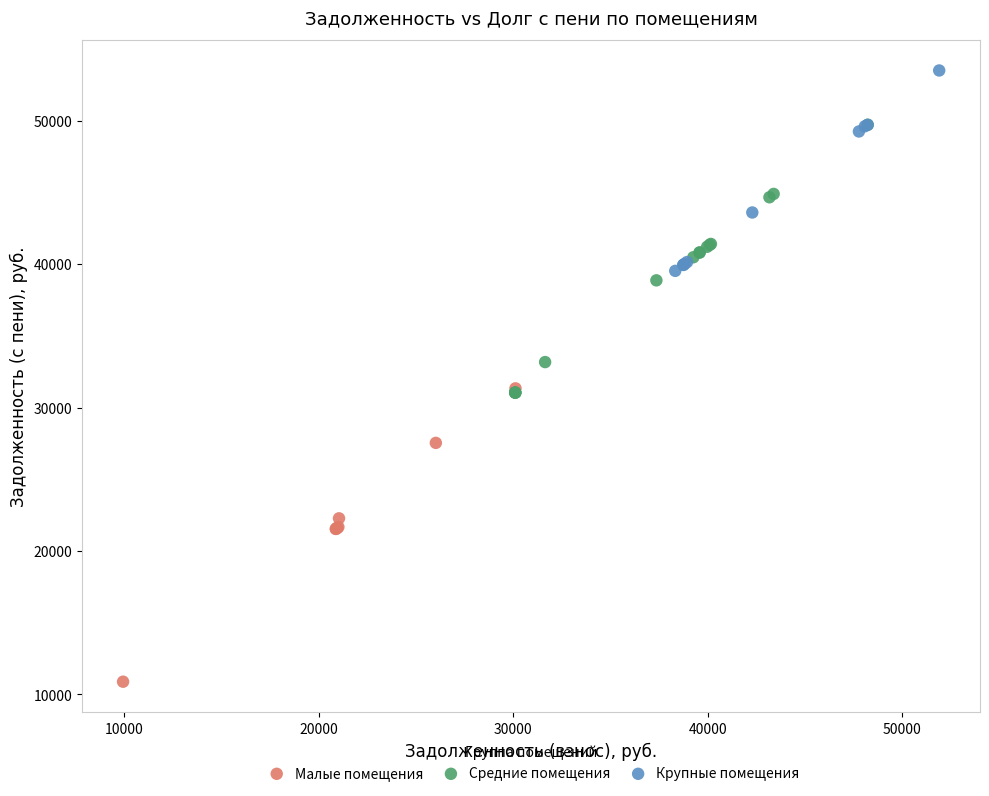

Which series has the largest Y range (max minus min)?

Малые помещения